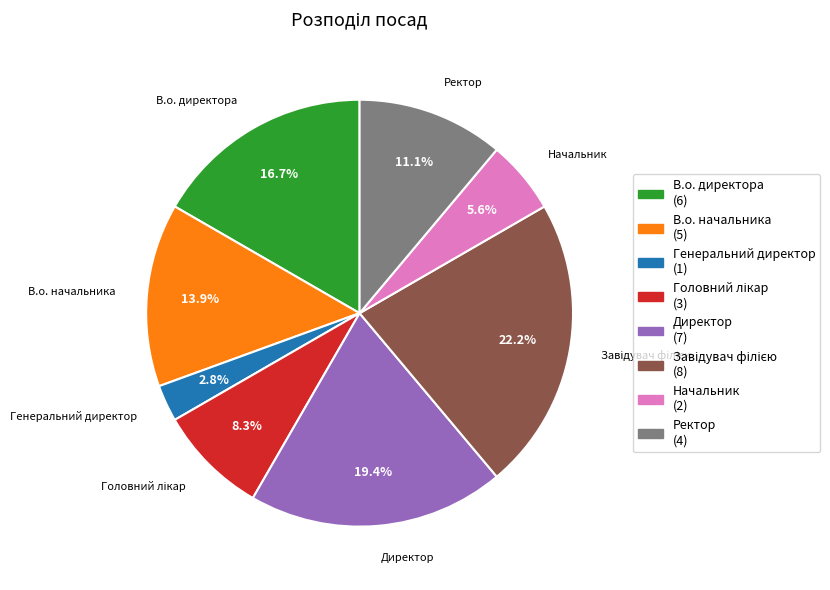

What is the ratio of the value at Генеральний директор to the value at Начальник?

0.5